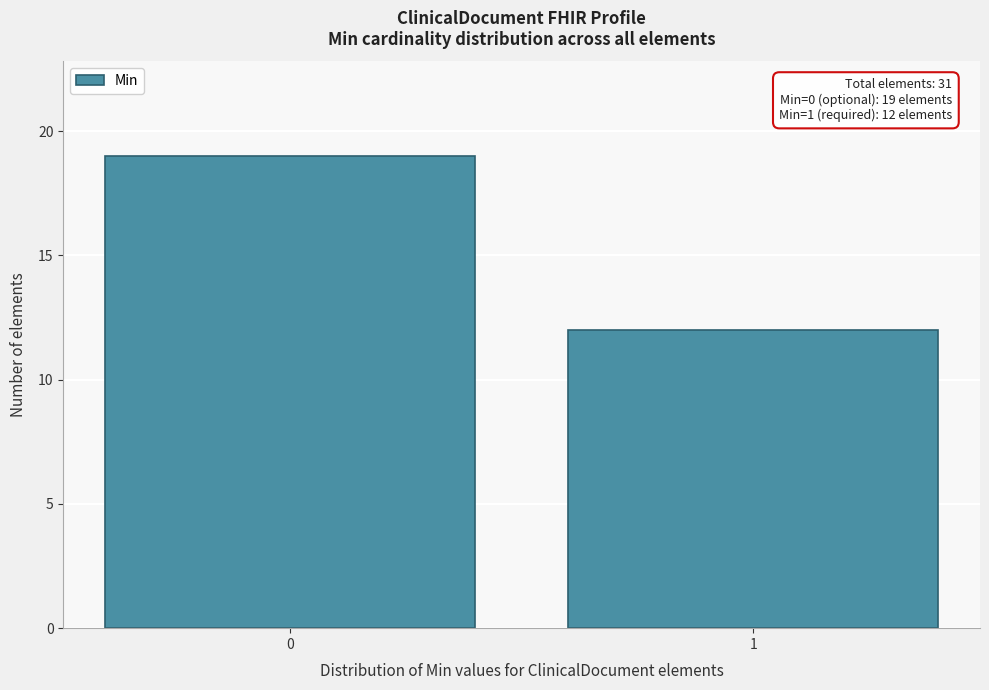

Reading left to right, list all the values displayed in this chart.

19	12